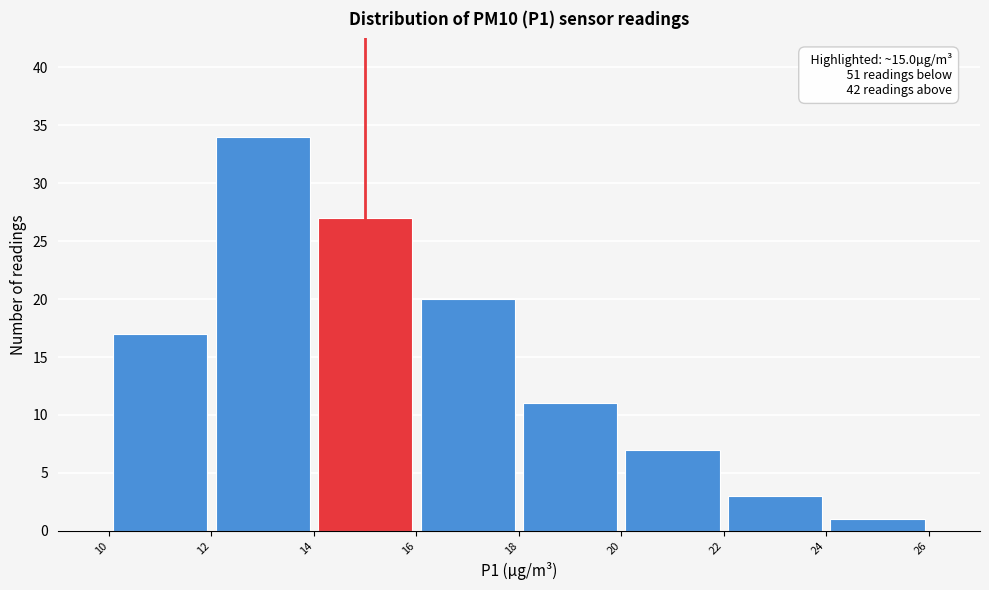

Over which range of the x-axis is the bar tallest?

12 to 14